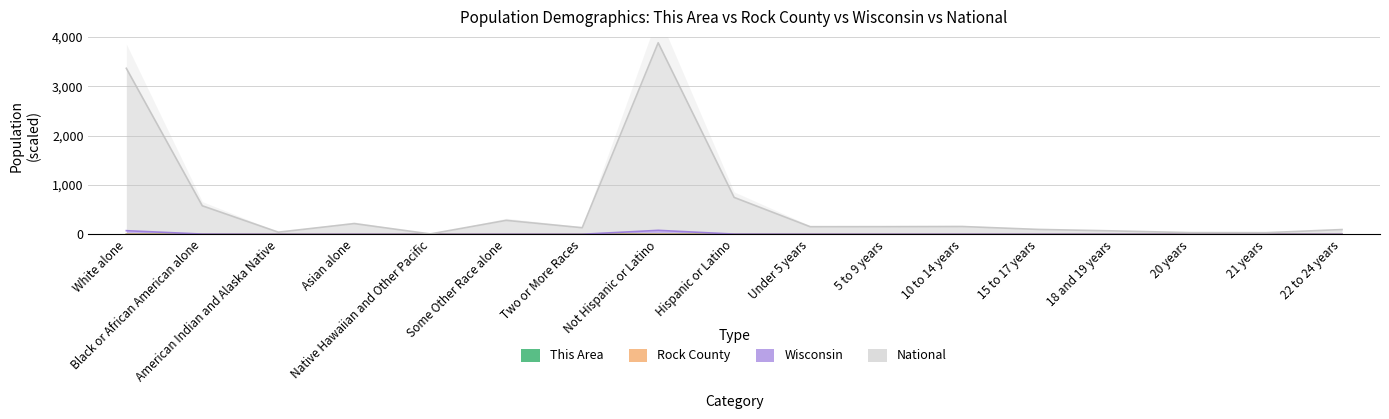

What is the spread (max minus min) of values at American Indian and Alaska Native?

44.0